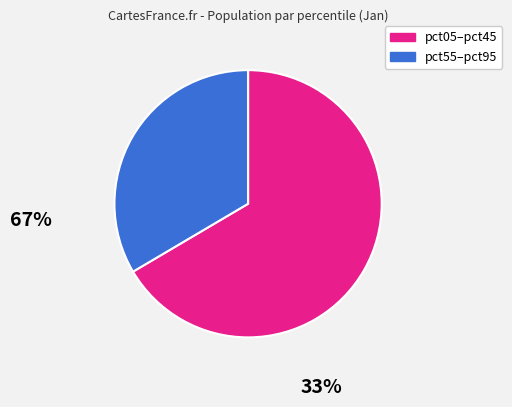

Count the number of slices in the pie.

2